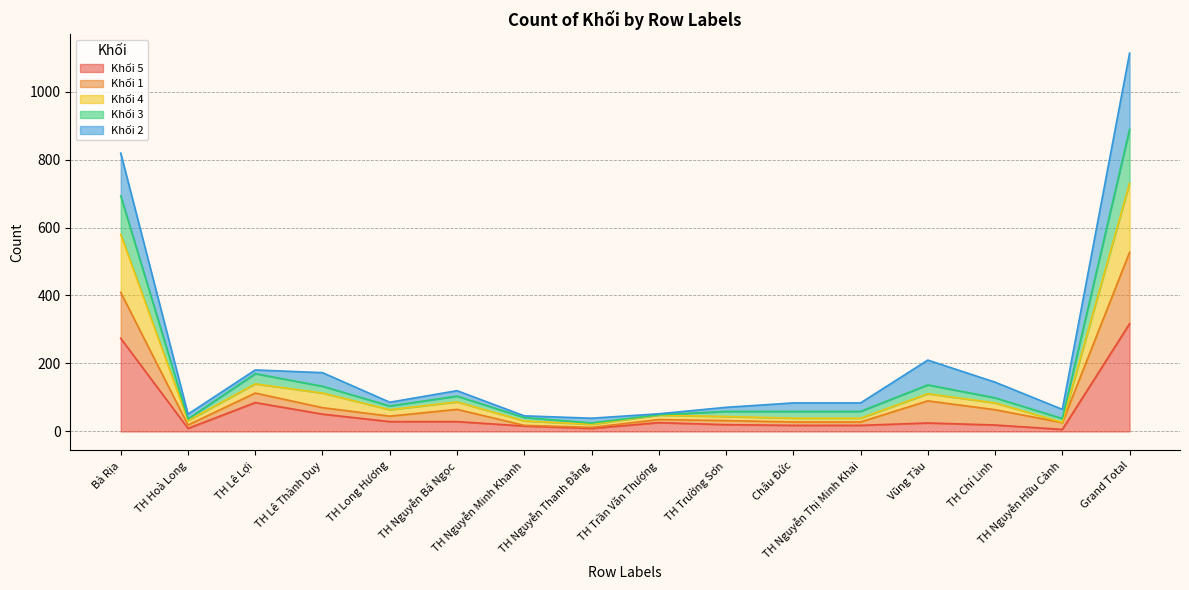

What is the label of the 1st point from the right?

Grand Total